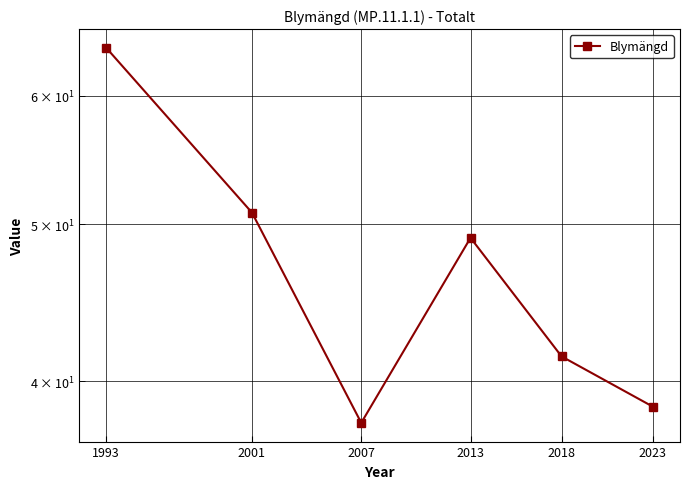

The chart shows a value of 10.2 at 2007. True or false?

False